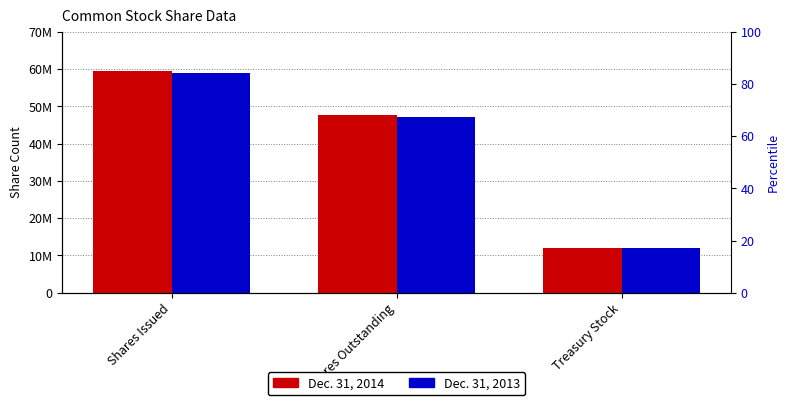

Rank the series by their maximum value, from lowest to highest.

Dec. 31, 2013, Dec. 31, 2014